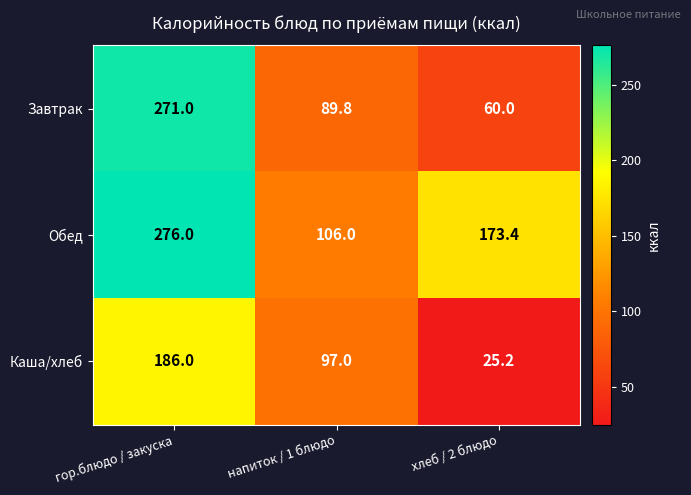

How many data points in Каша/хлеб are less than 97?

1